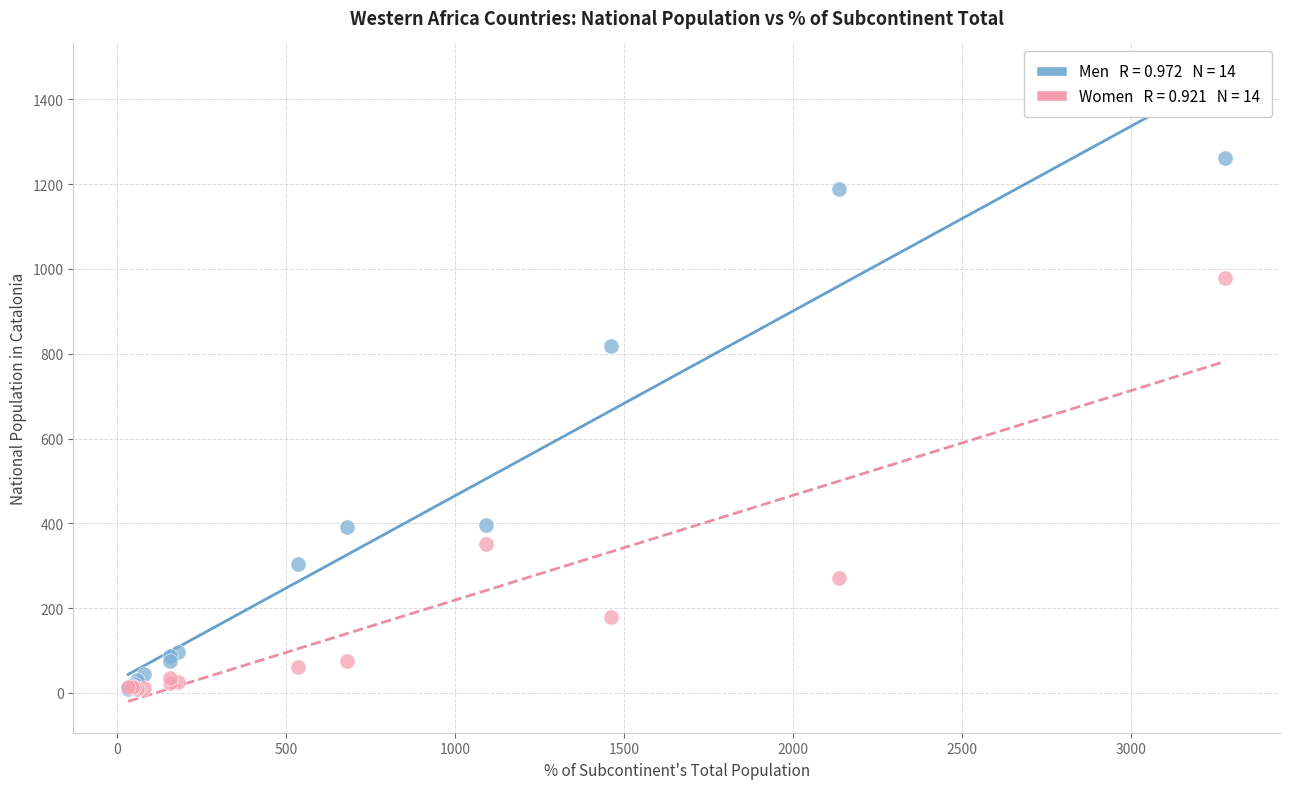

Across all series, what Y value is closest to 635?

819